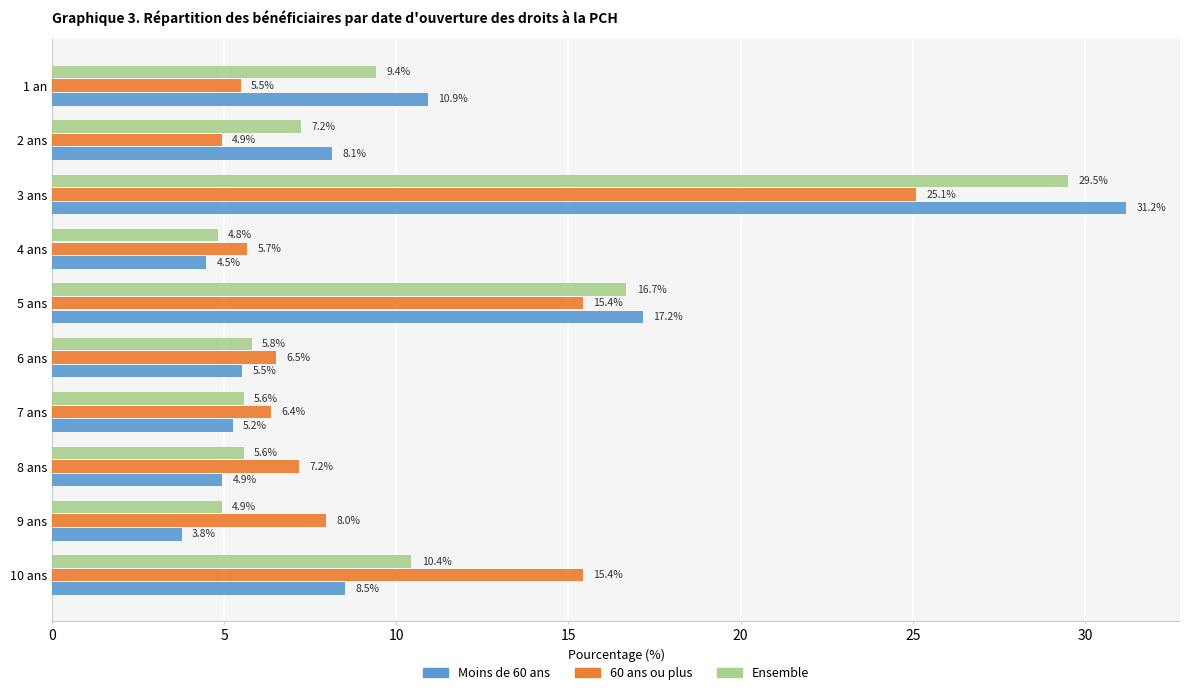

How many data points in Ensemble are less than 7?

5